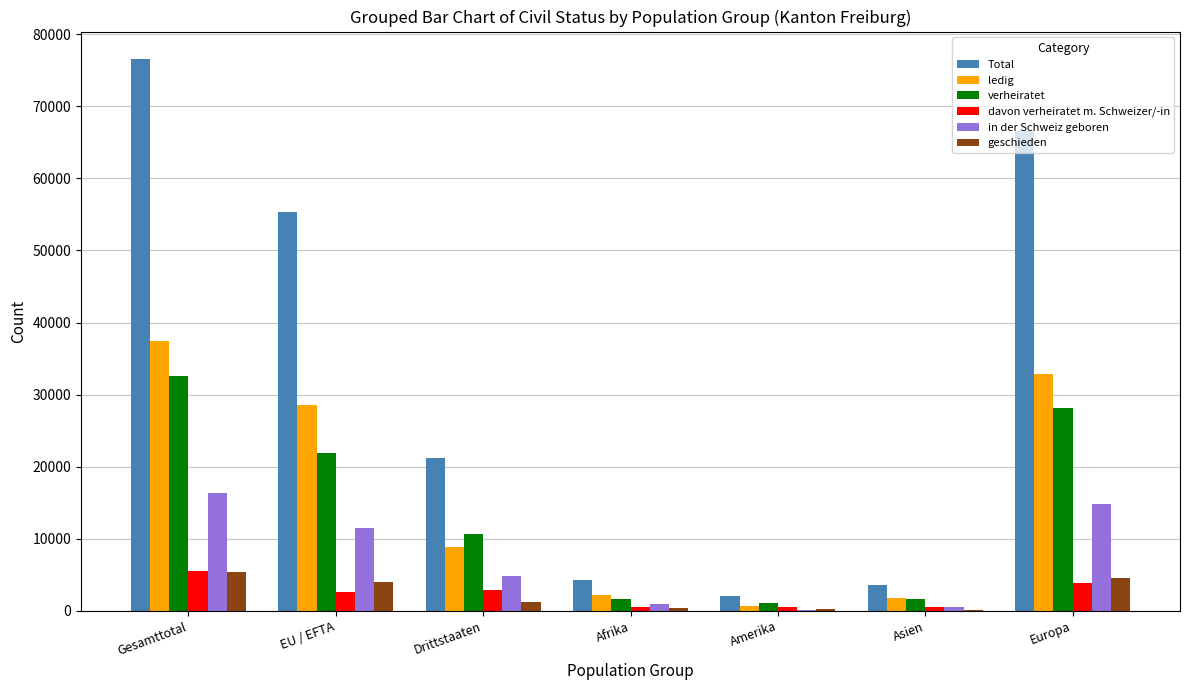

Between Amerika and Europa, which series saw the biggest shift?

Total